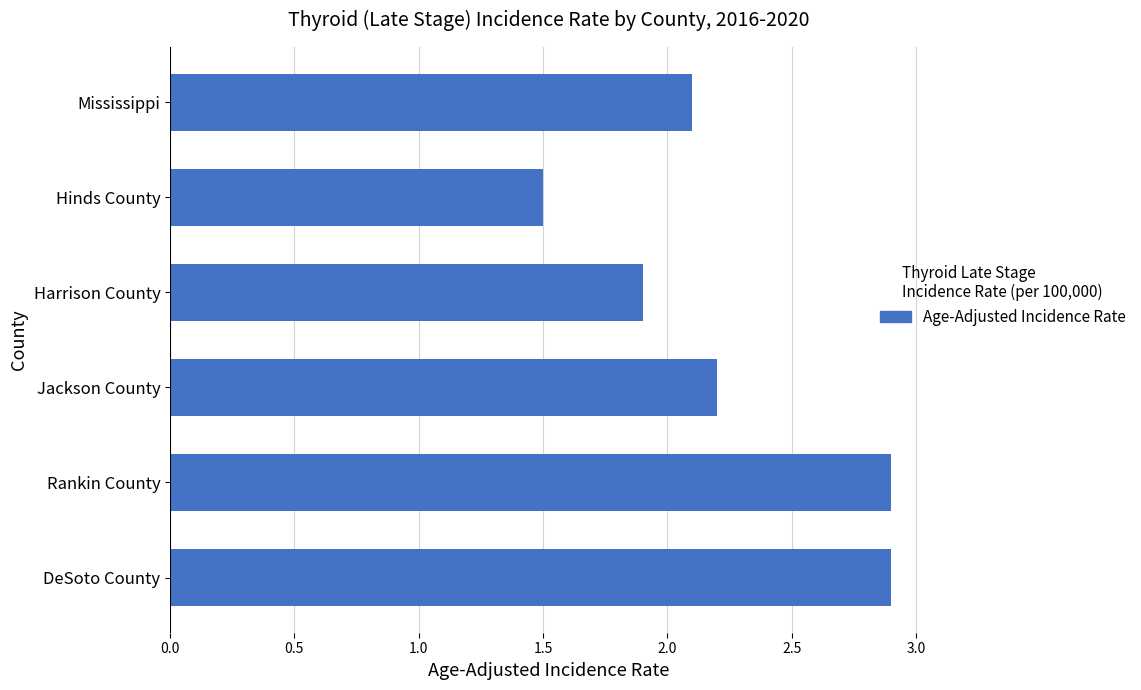

Reading bottom to top, list all the values displayed in this chart.

2.9	2.9	2.2	1.9	1.5	2.1